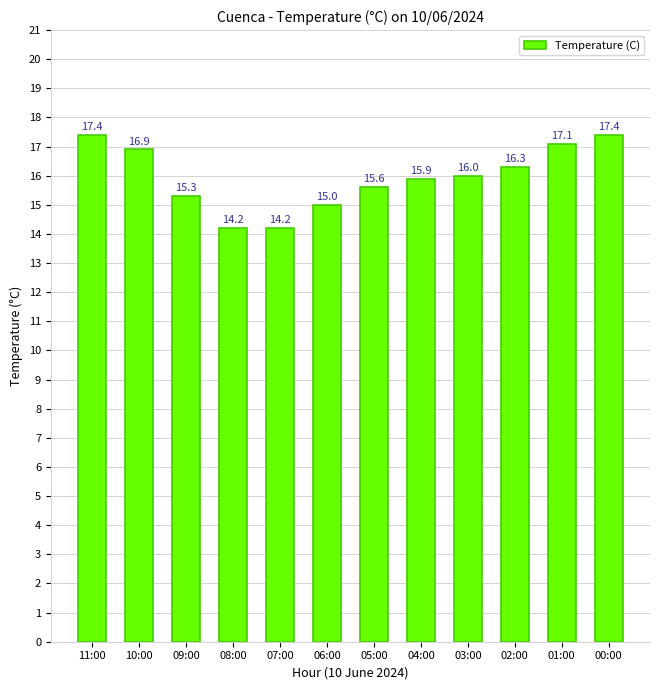

The value at 11:00 is 17.4. True or false?

True